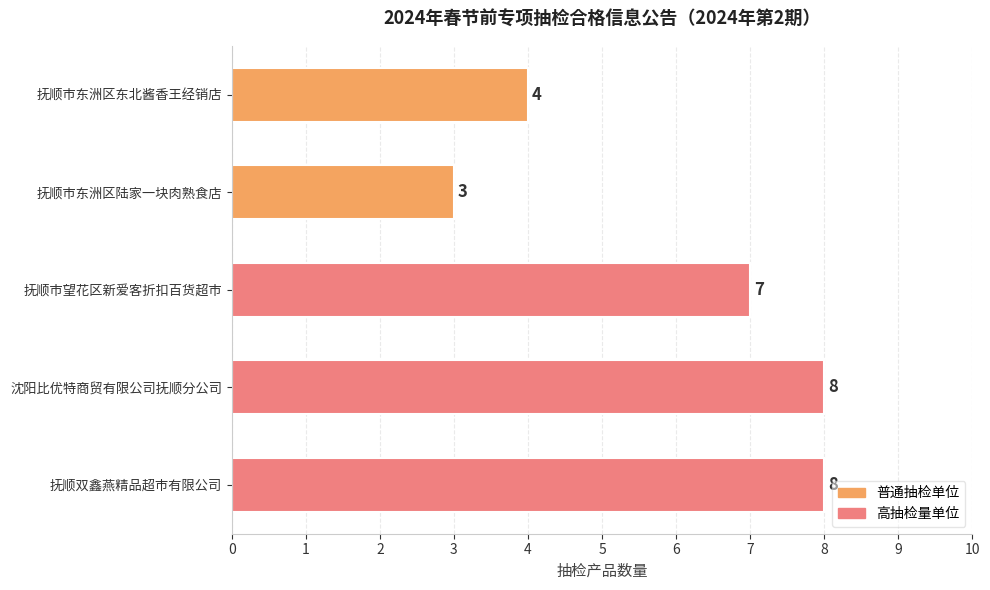

What is the minimum value shown in the chart?

3